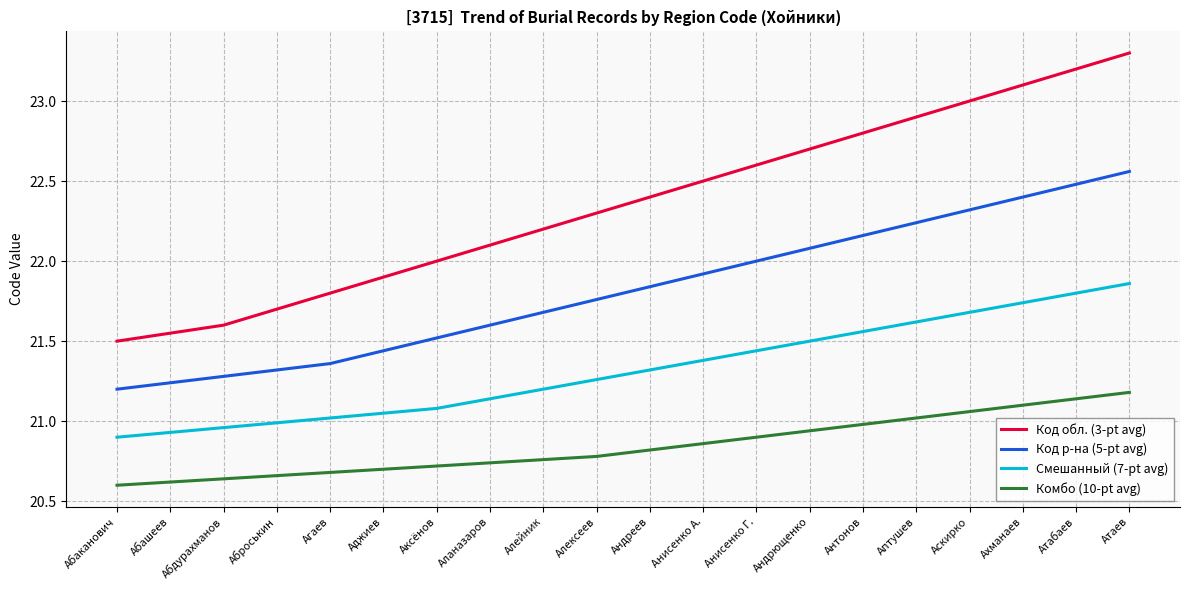

True or false: Смешанный (7-pt avg) has a value of 13.0 at Атаев.

False